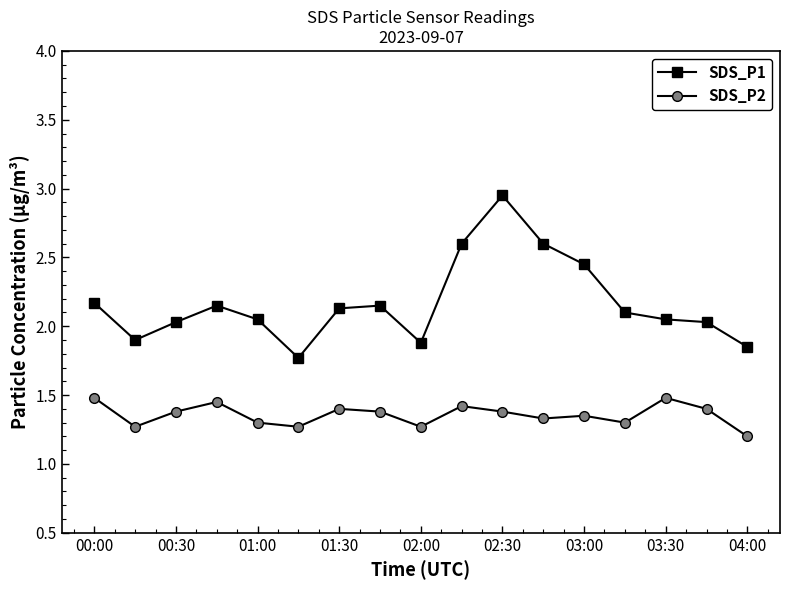

What is the value of the SDS_P2 point at the 9th from the left?

1.3